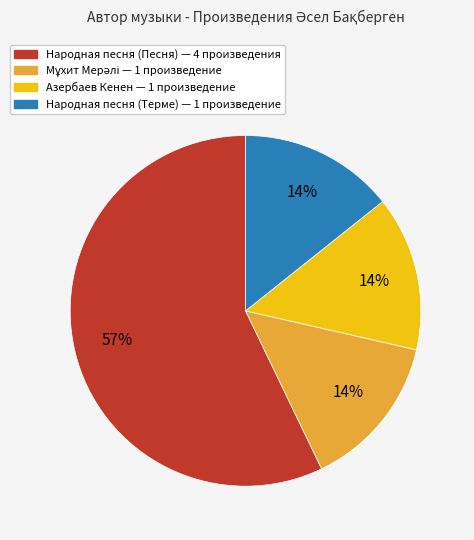

Is there a majority slice in this chart?

Yes